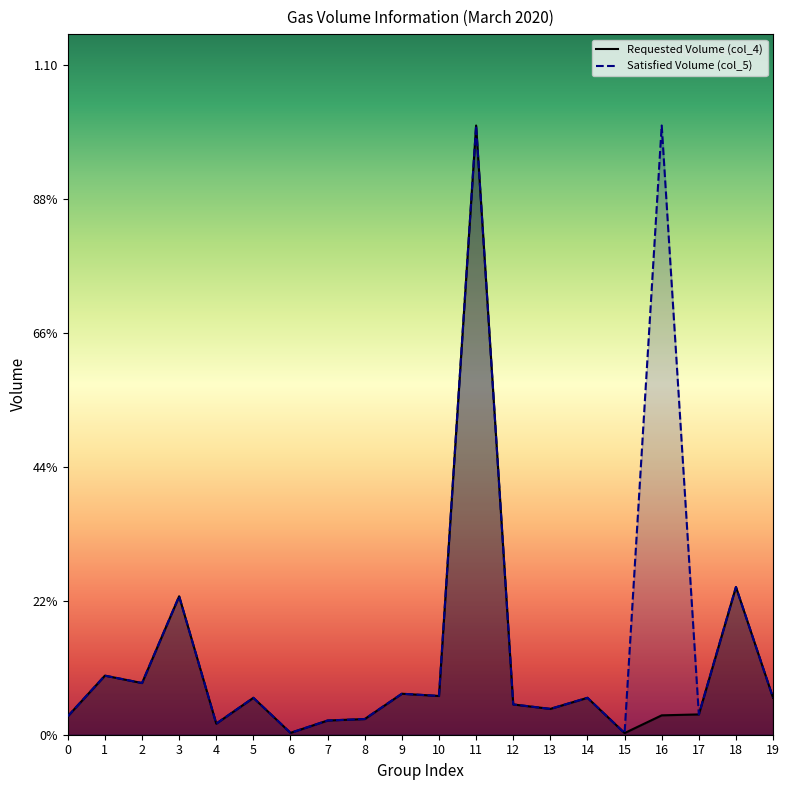

How many lines are shown in the chart?

2